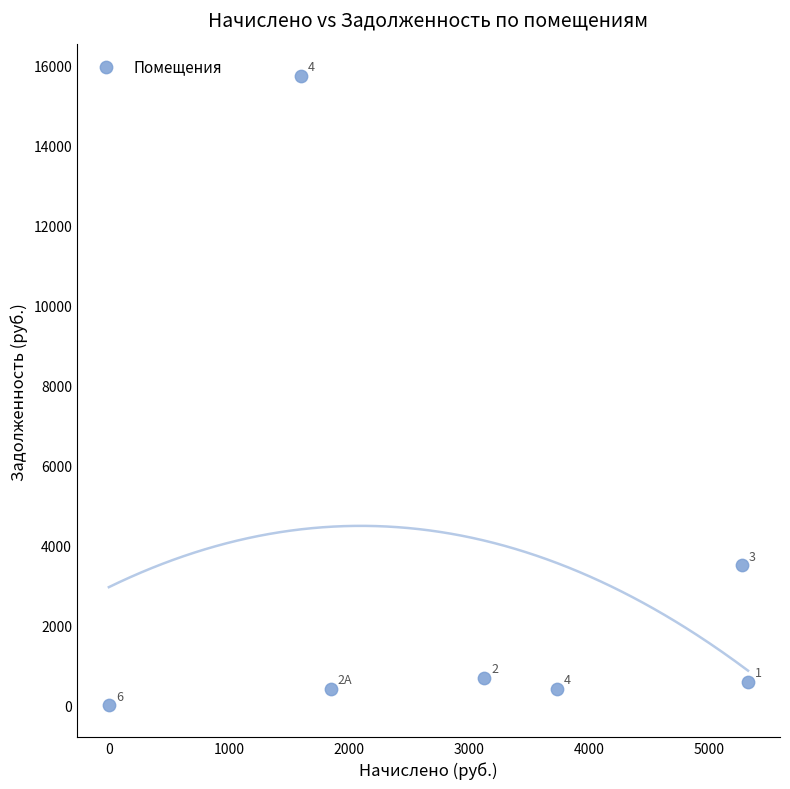

What Y value in the scatter plot is closest to 7869?

3507.2